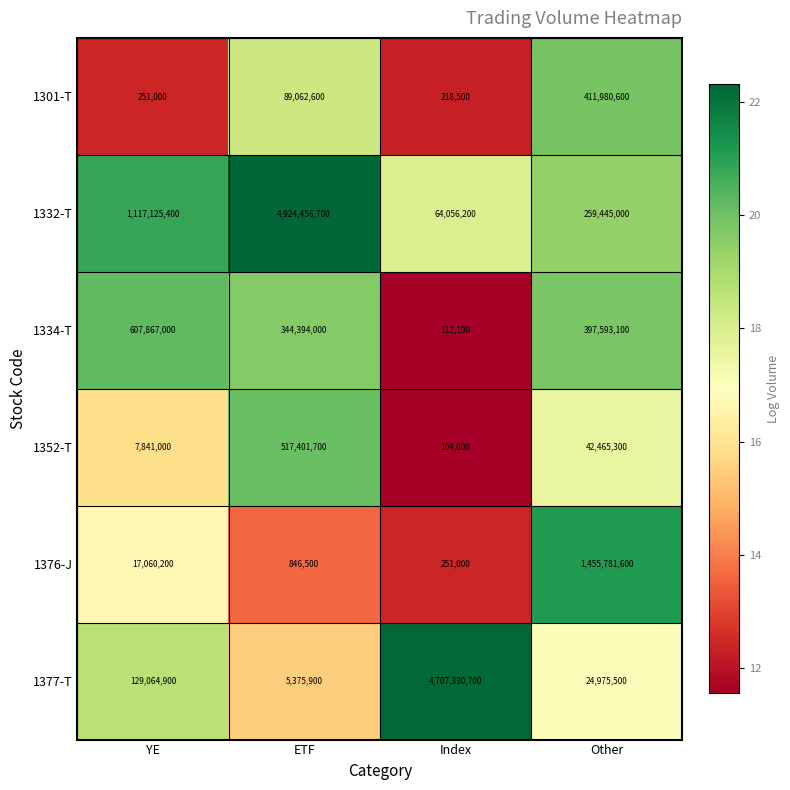

What is the difference between the second highest and minimum values in the 1332-T series?

1053069200